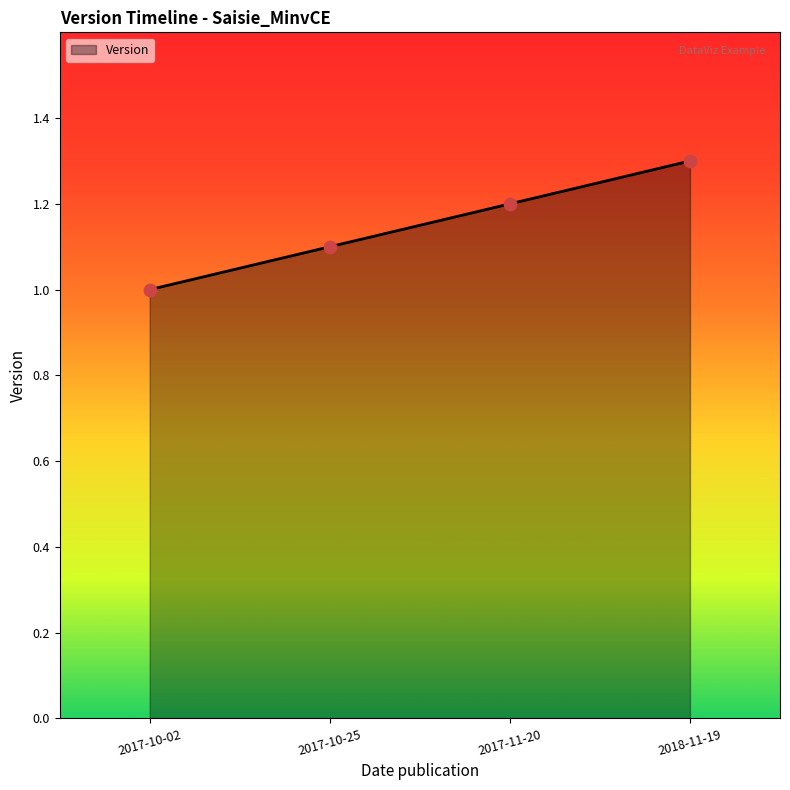

Between 2017-11-20 and 2018-11-19, which is larger?

2018-11-19